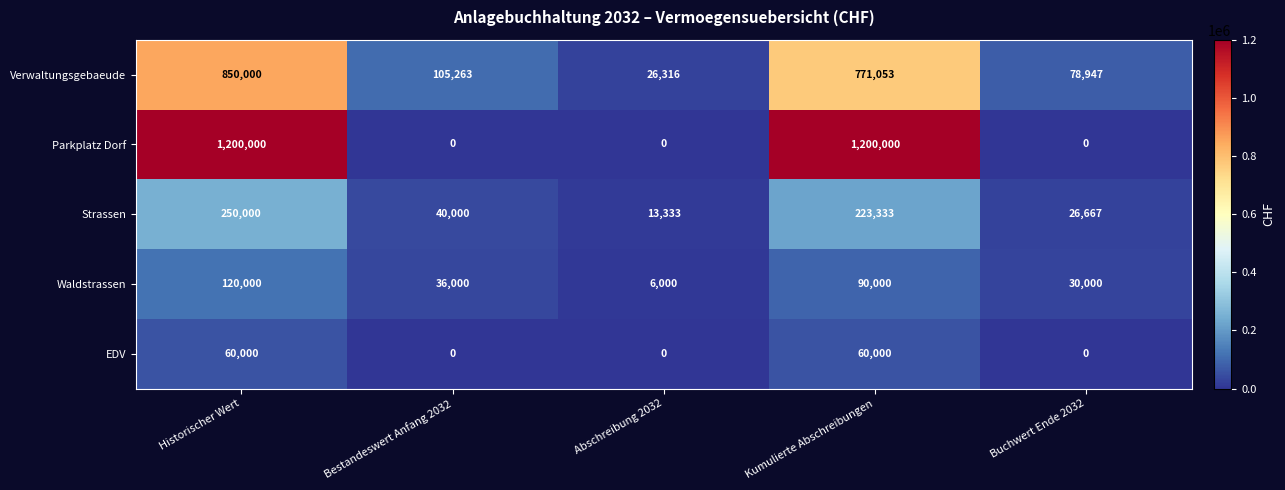

List the labels in order of Verwaltungsgebaeude value, smallest first.

Abschreibung 2032, Buchwert Ende 2032, Bestandeswert Anfang 2032, Kumulierte Abschreibungen, Historischer Wert